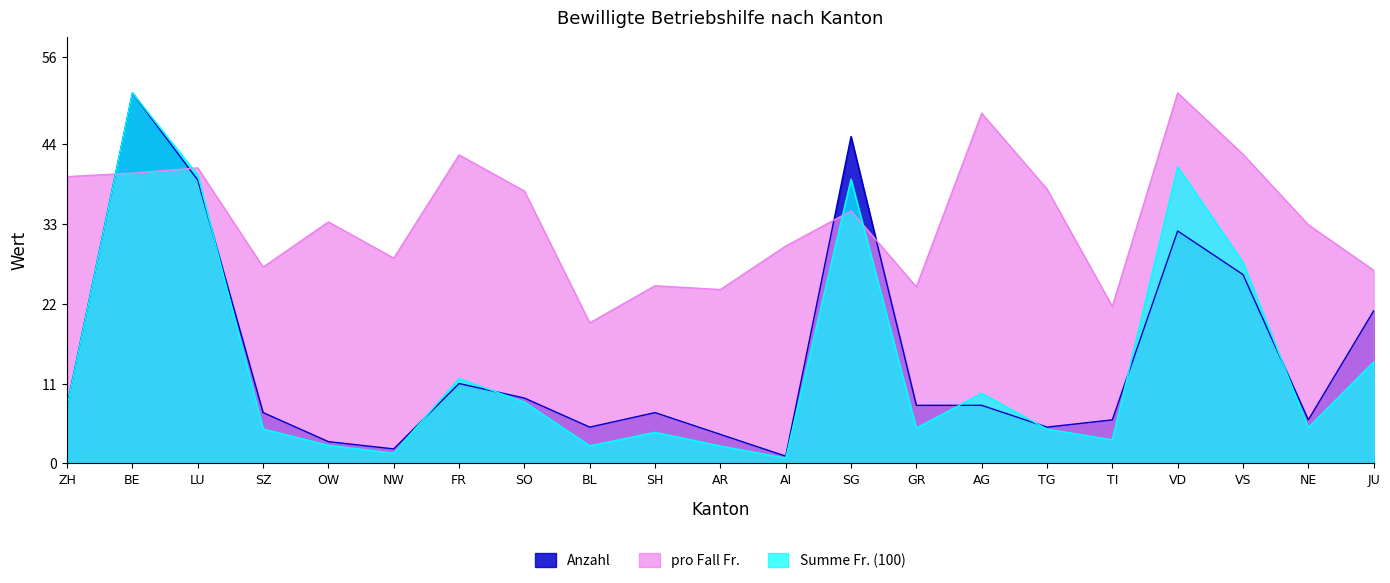

How many interior local valleys does the Summe Fr. (100) series have?

6